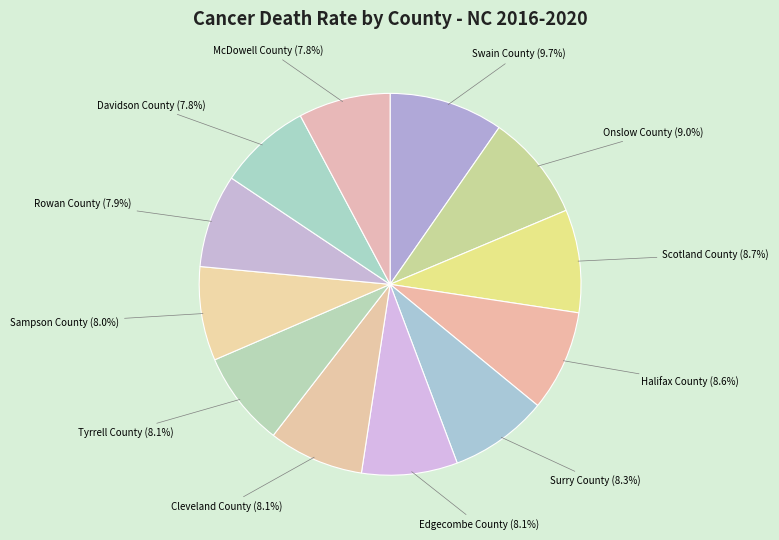

True or false: Davidson County accounts for 19% of the total.

False